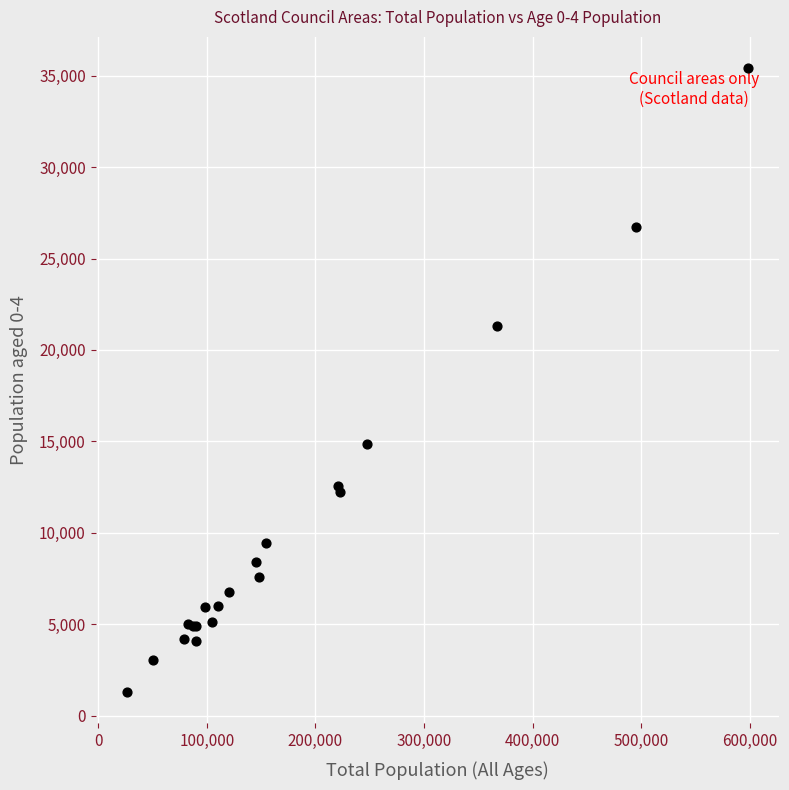

What Y value in the scatter plot is closest to 18344?

21297